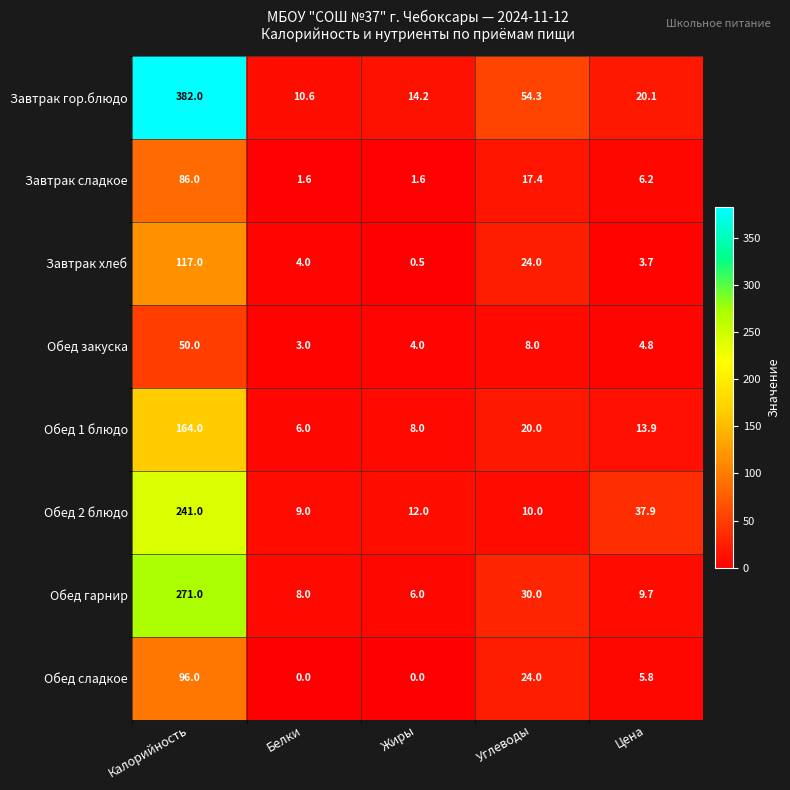

What is the average value of the Завтрак гор.блюдо series?

96.2